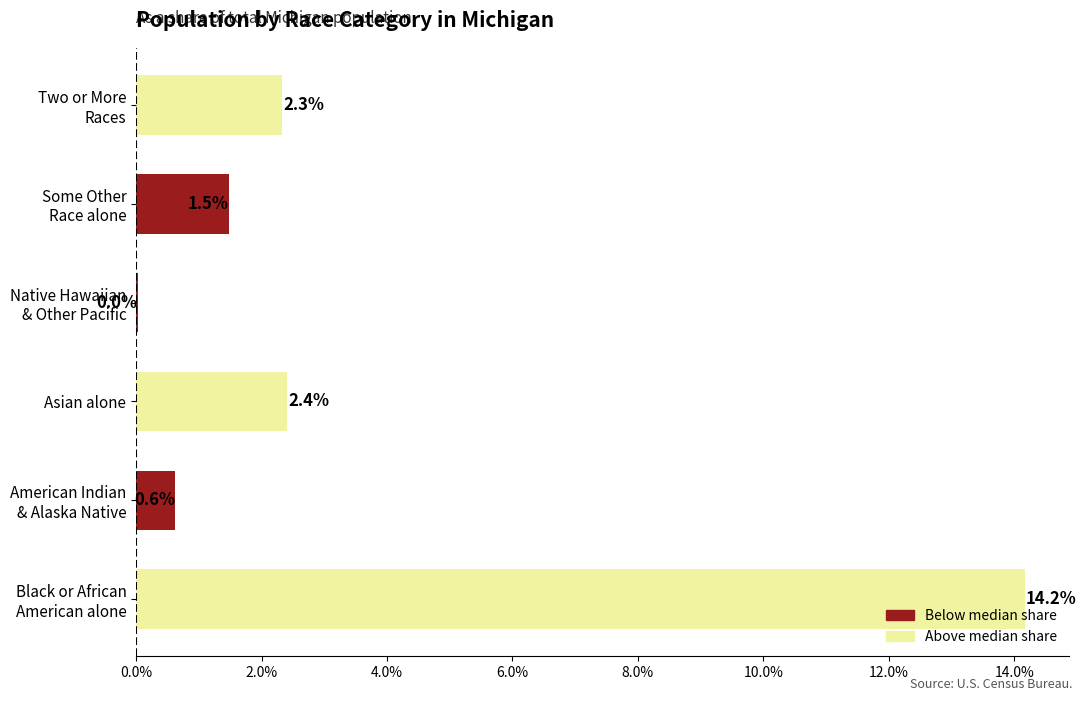

The chart shows a value of 2.4 at Asian alone. True or false?

True